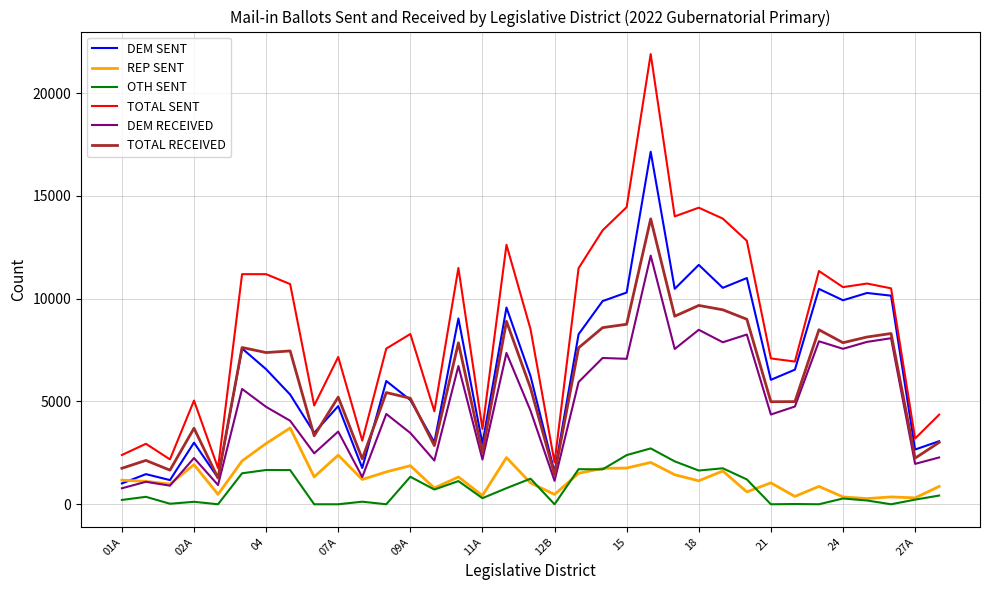

Rank the series by their maximum value, from highest to lowest.

TOTAL SENT, DEM SENT, TOTAL RECEIVED, DEM RECEIVED, REP SENT, OTH SENT